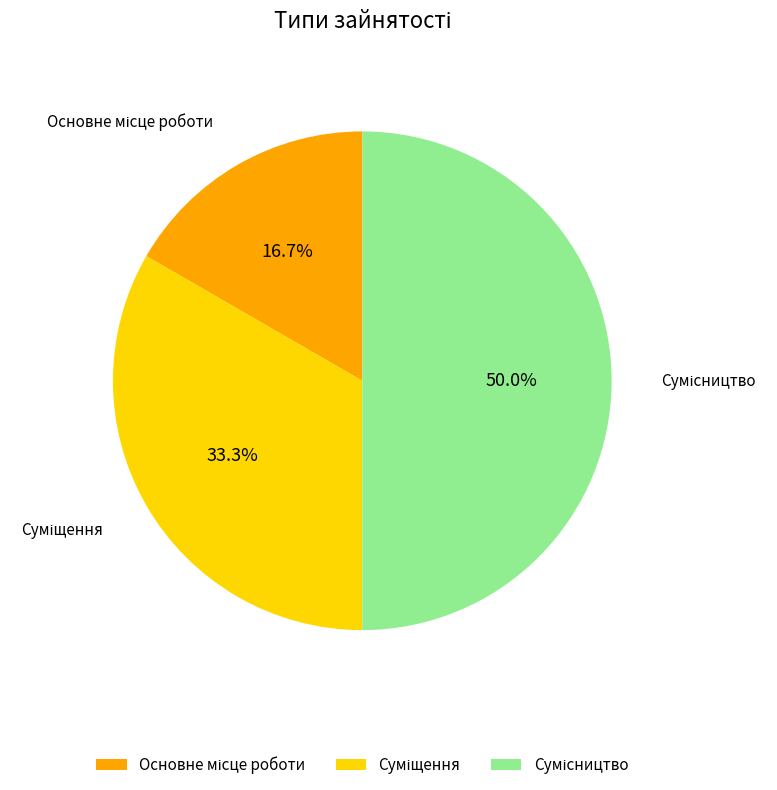

Which category has the biggest portion of the pie?

Сумісництво